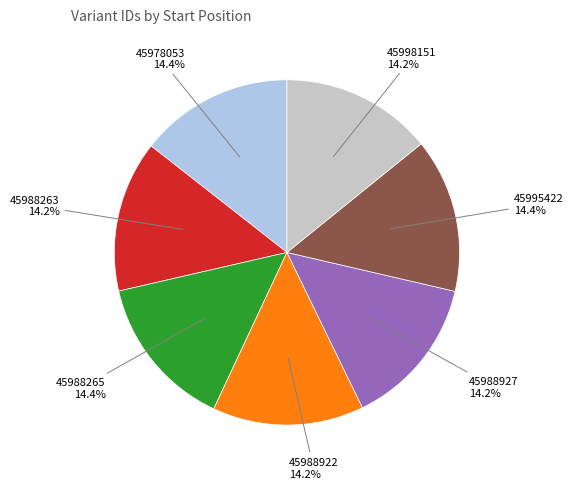

Count the number of slices in the pie.

7